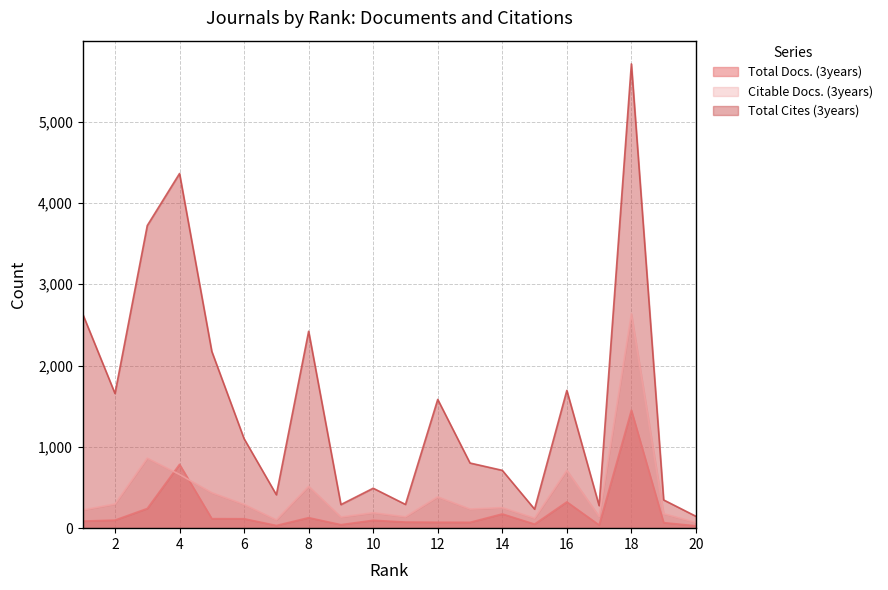

The value of Total Cites (3years) at 13 is 801. True or false?

True